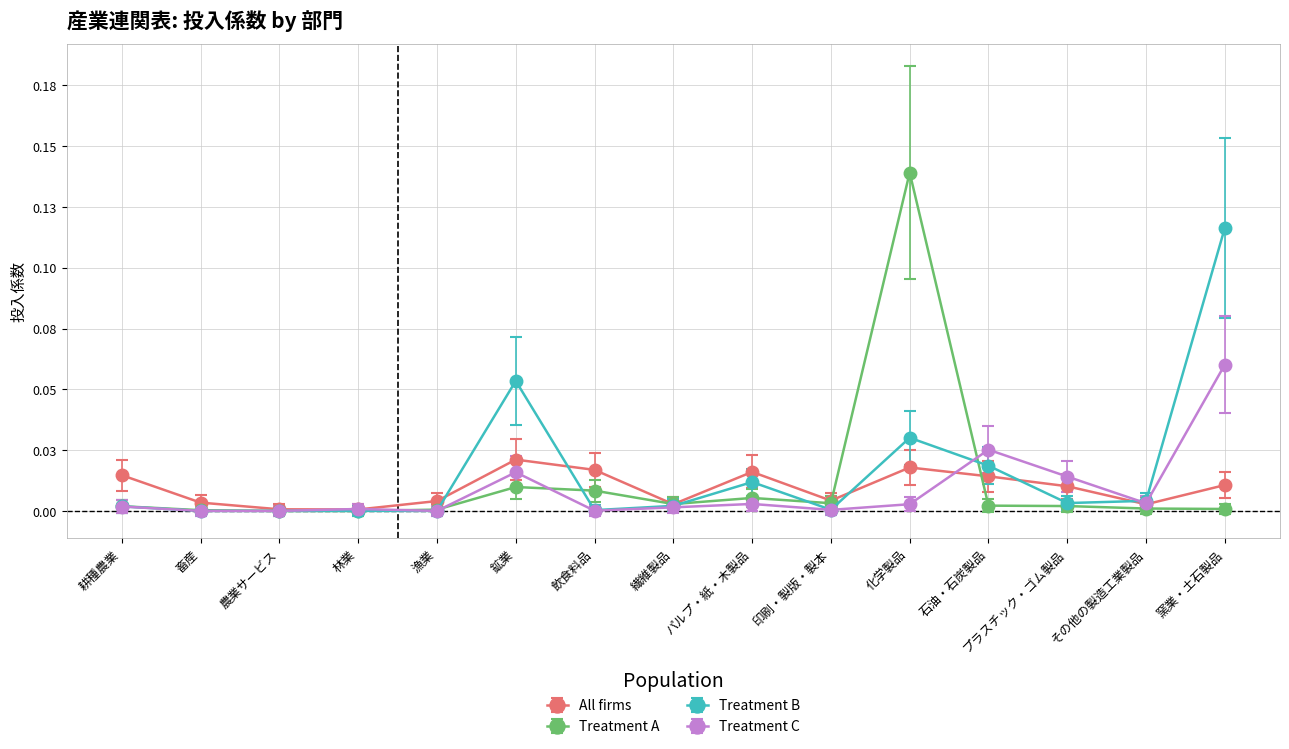

What is the label of the 7th point from the left?

飲食料品